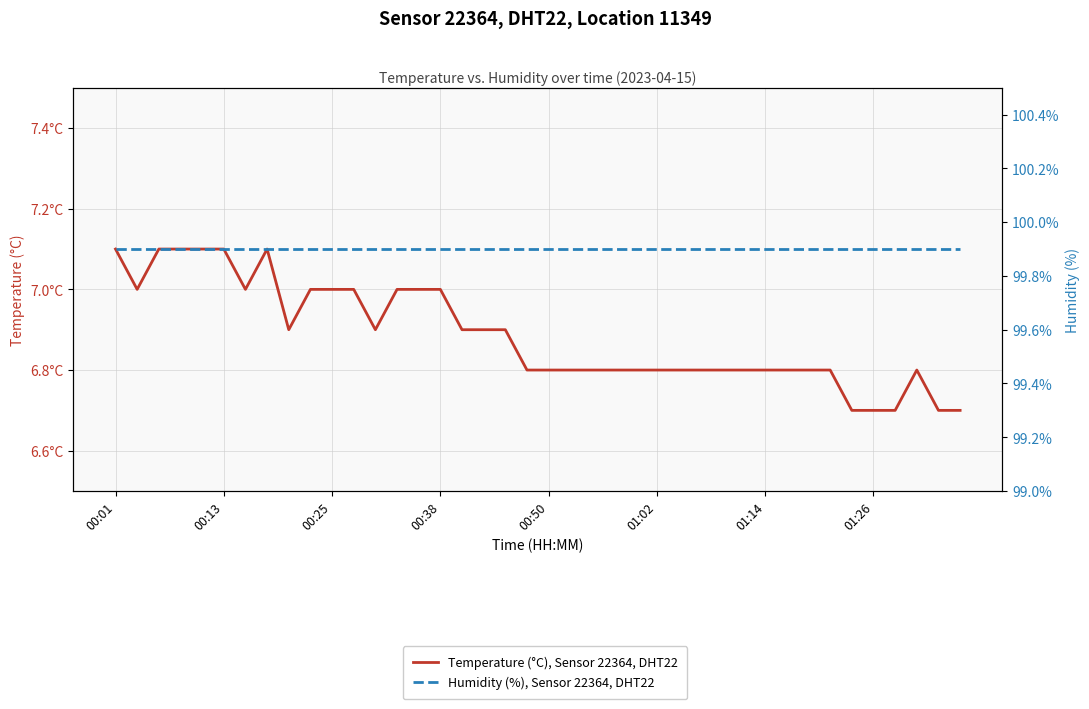

True or false: Temperature (°C), Sensor 22364, DHT22 and Humidity (%), Sensor 22364, DHT22 intersect in this chart.

False